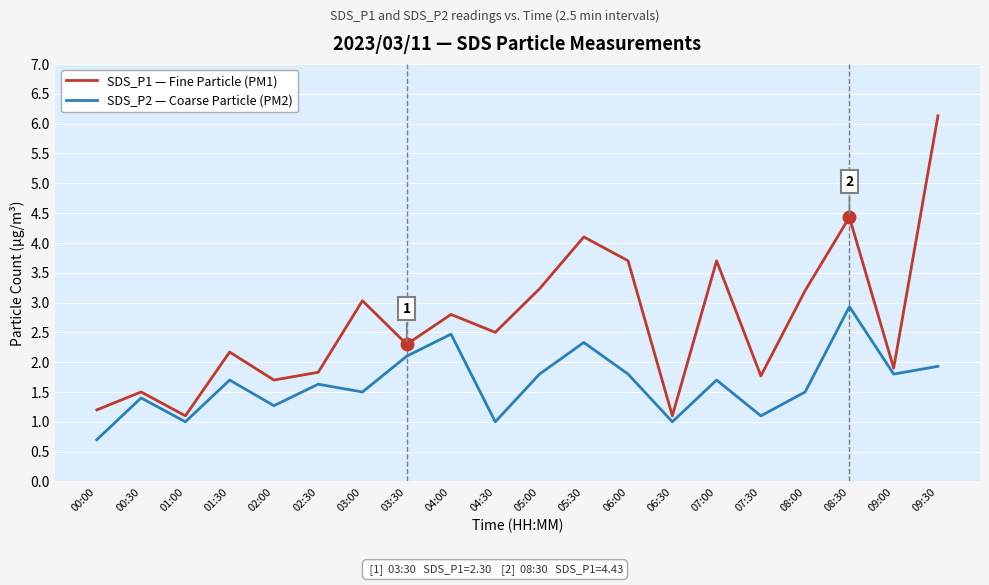

What value does the SDS_P2 — Coarse Particle (PM2) series have at 02:30?

1.6